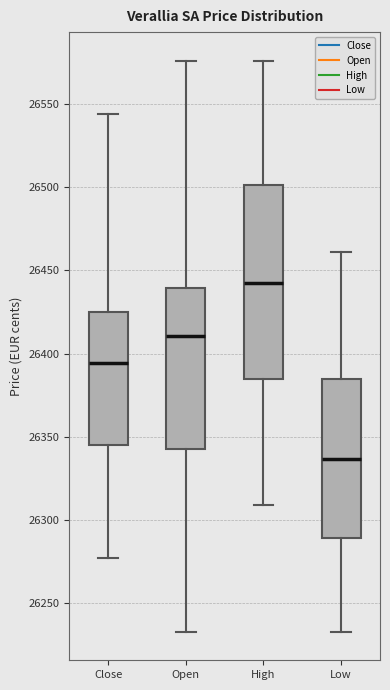

Which box is the tallest, from its lower edge to its upper edge?

High